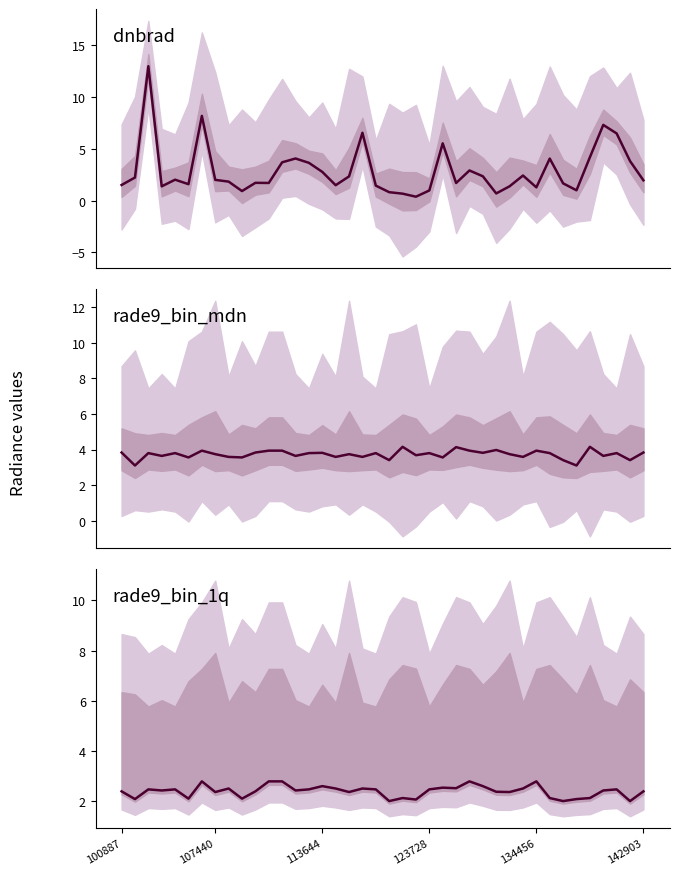

Is it true that dnbrad equals 1.0 at 123728?

True